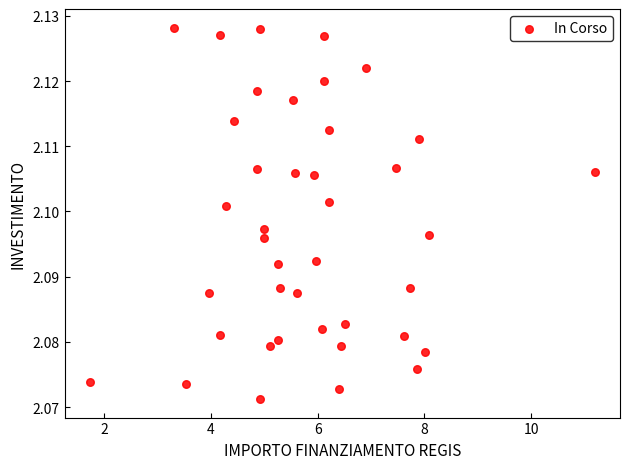

What is the range of X values (max minus min)?

9.5